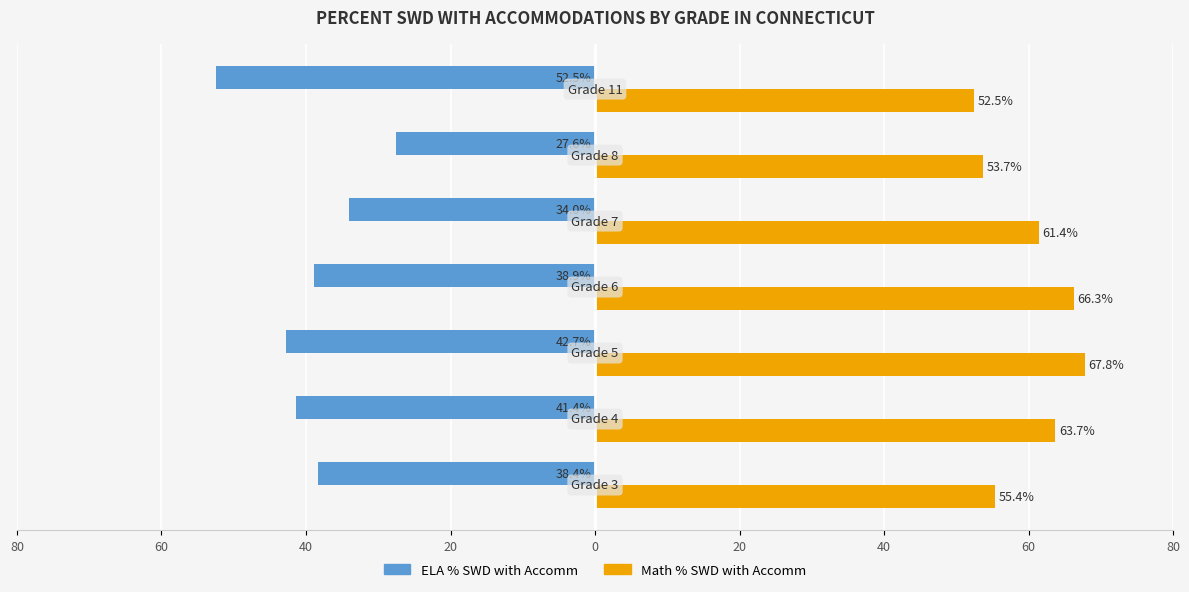

What is the greatest value displayed?

67.8